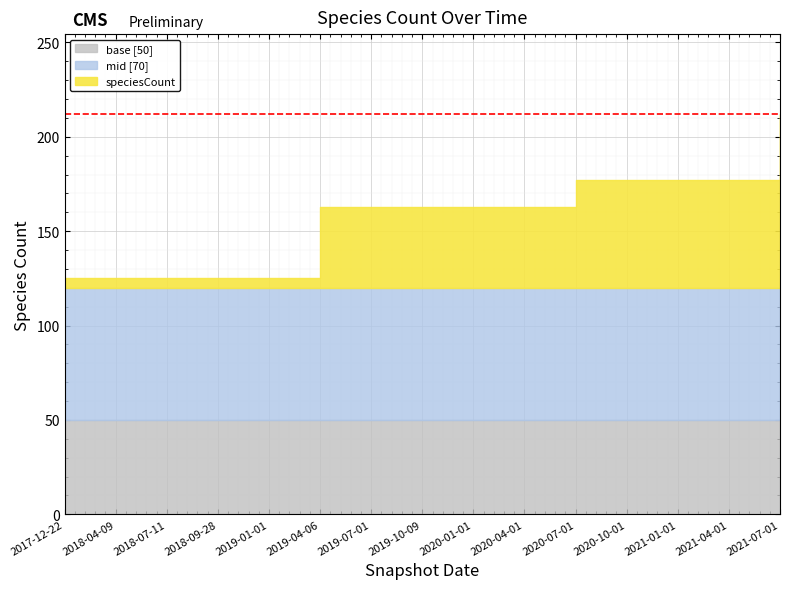

What is the difference between the second highest and second lowest values?

52